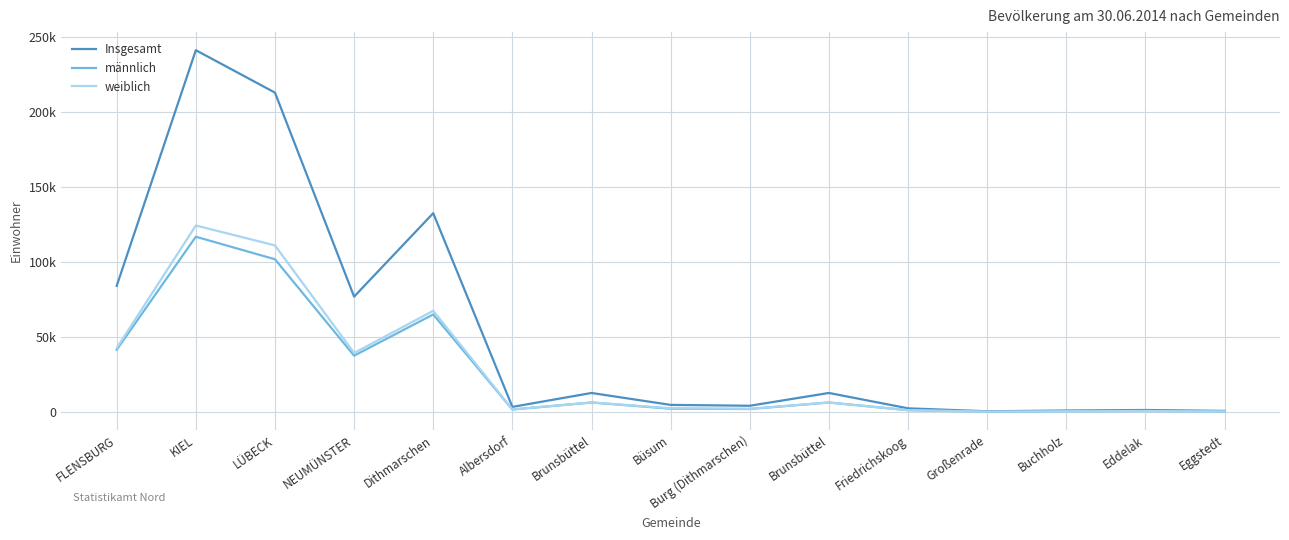

At which label is Insgesamt closest to 120899?

Dithmarschen